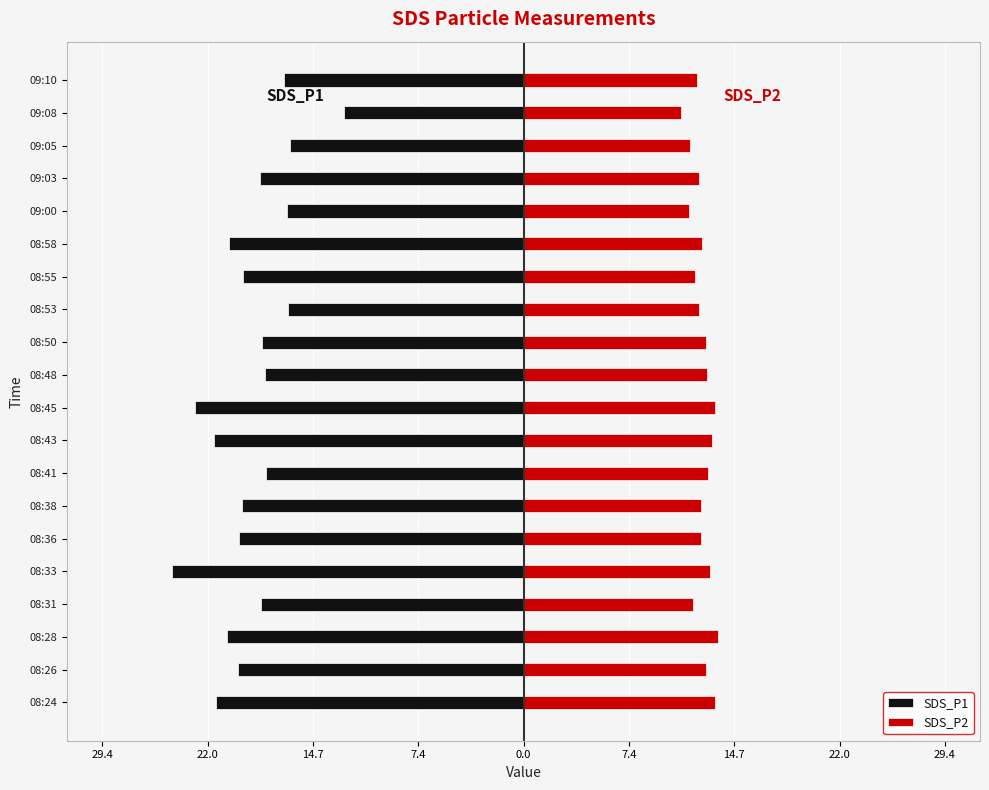

Which series has the largest range (max minus min)?

SDS_P1